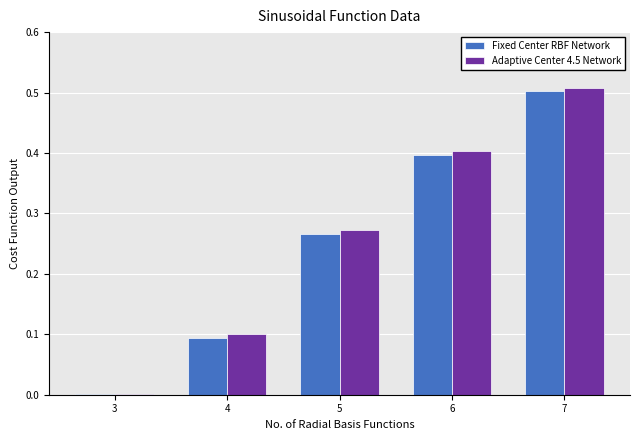

At which label is Adaptive Center 4.5 Network closest to 0?

3